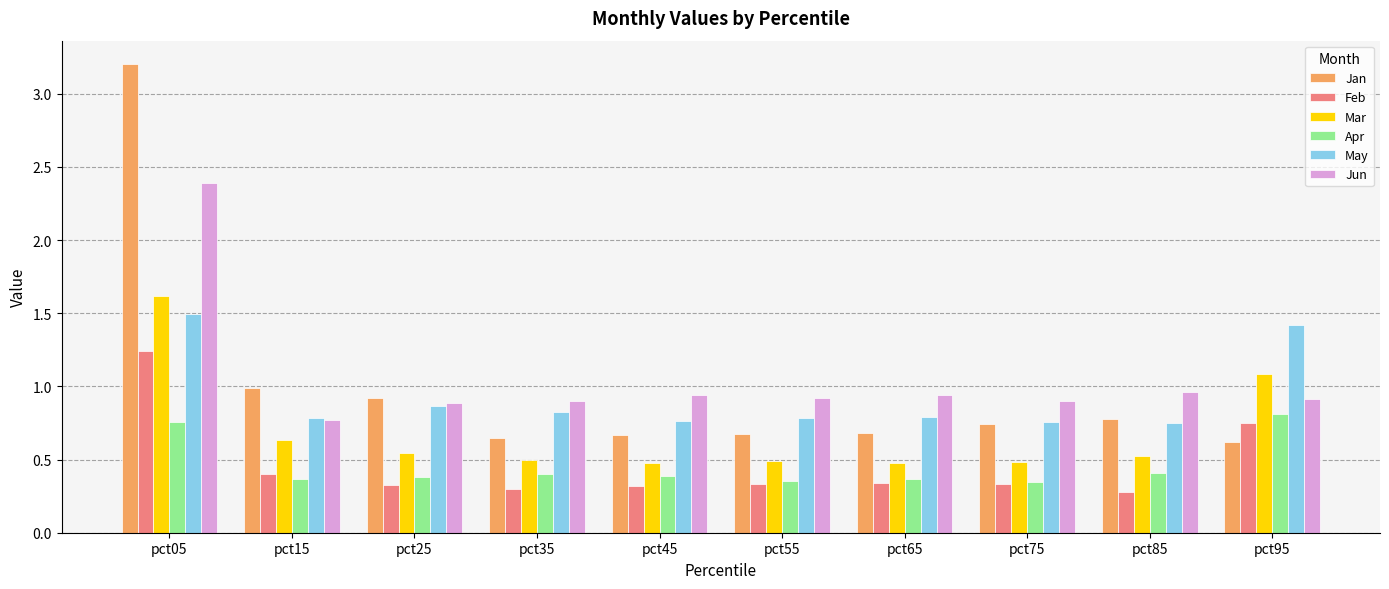

What is the total value across all series at pct75?

3.6